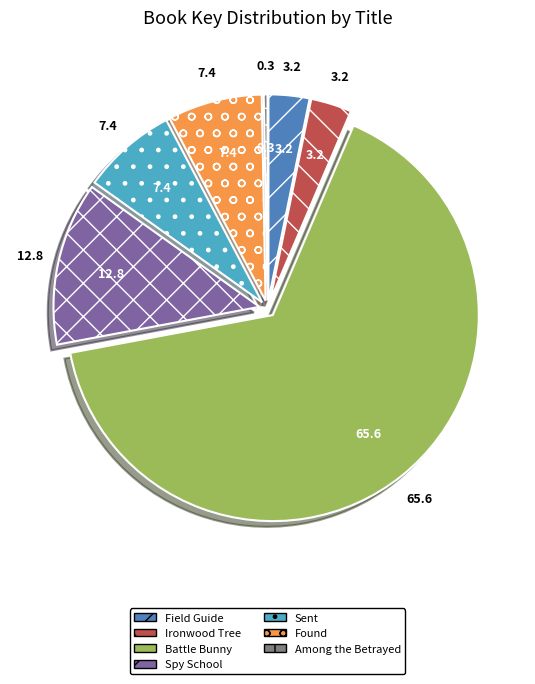

Does Battle Bunny represent more than half of the total?

Yes